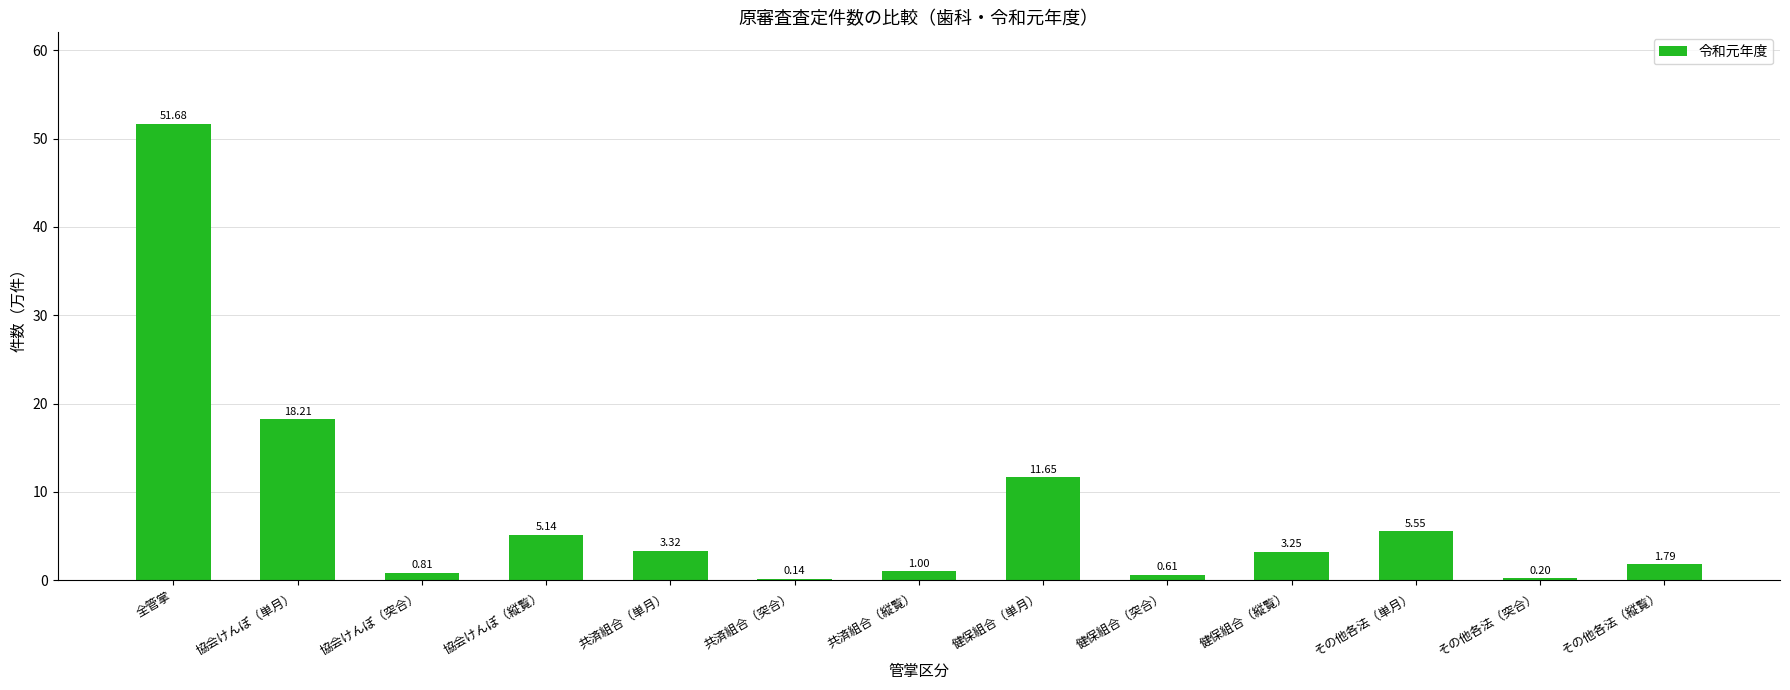

Between 共済組合（突合） and 共済組合（単月）, which is larger?

共済組合（単月）